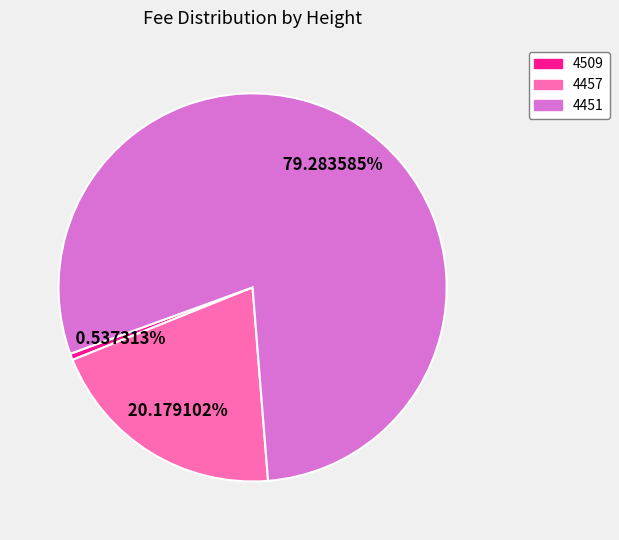

What is the total percentage of 4451 and 4509?

79.8%